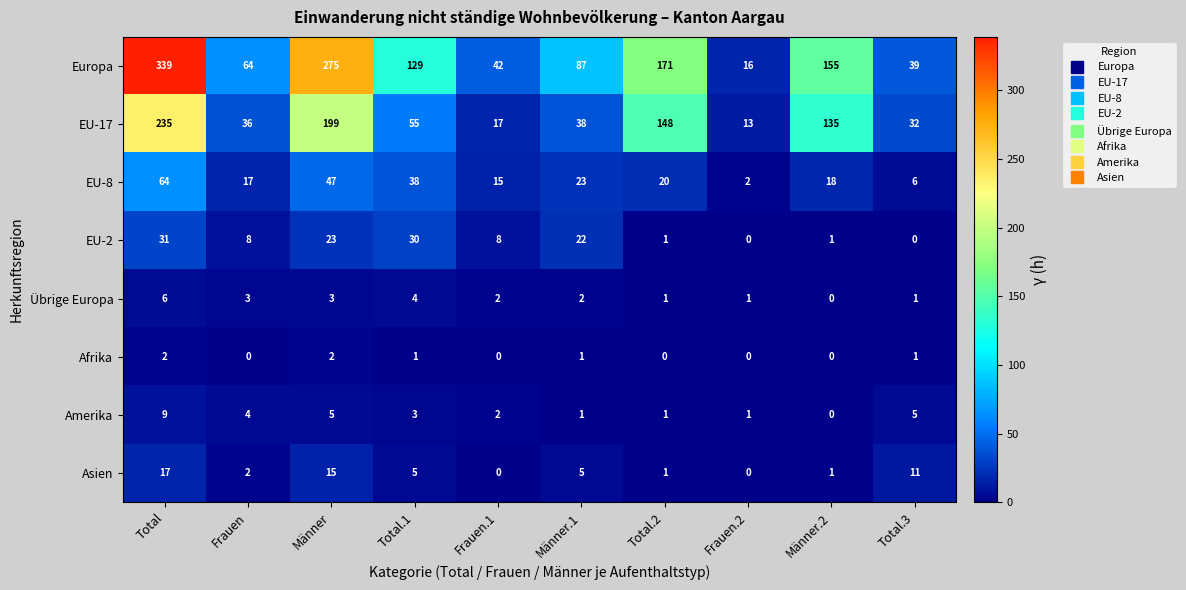

Between Frauen and Männer.2, which series saw the biggest shift?

EU-17